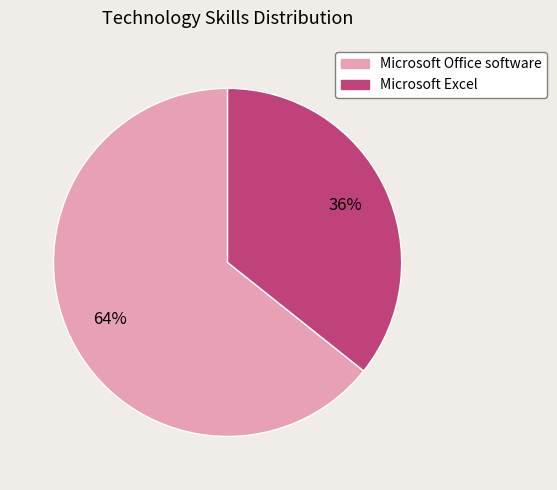

True or false: Microsoft Excel accounts for 36% of the total.

True